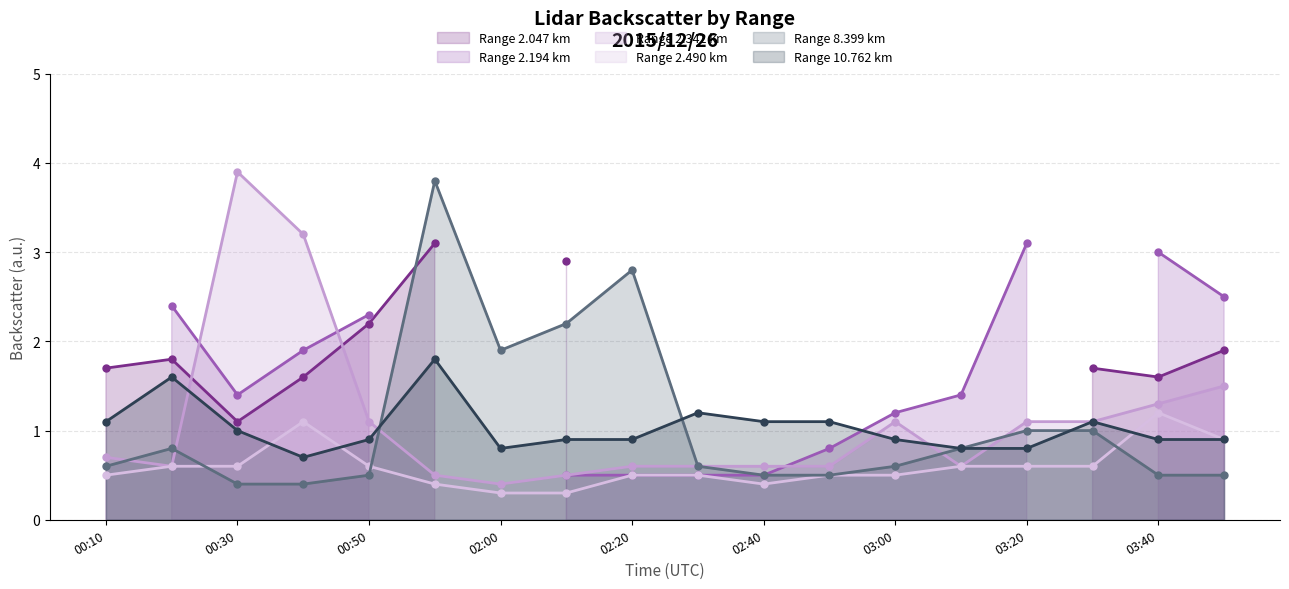

What is the highest value of the Range 8.399 km series?

3.8